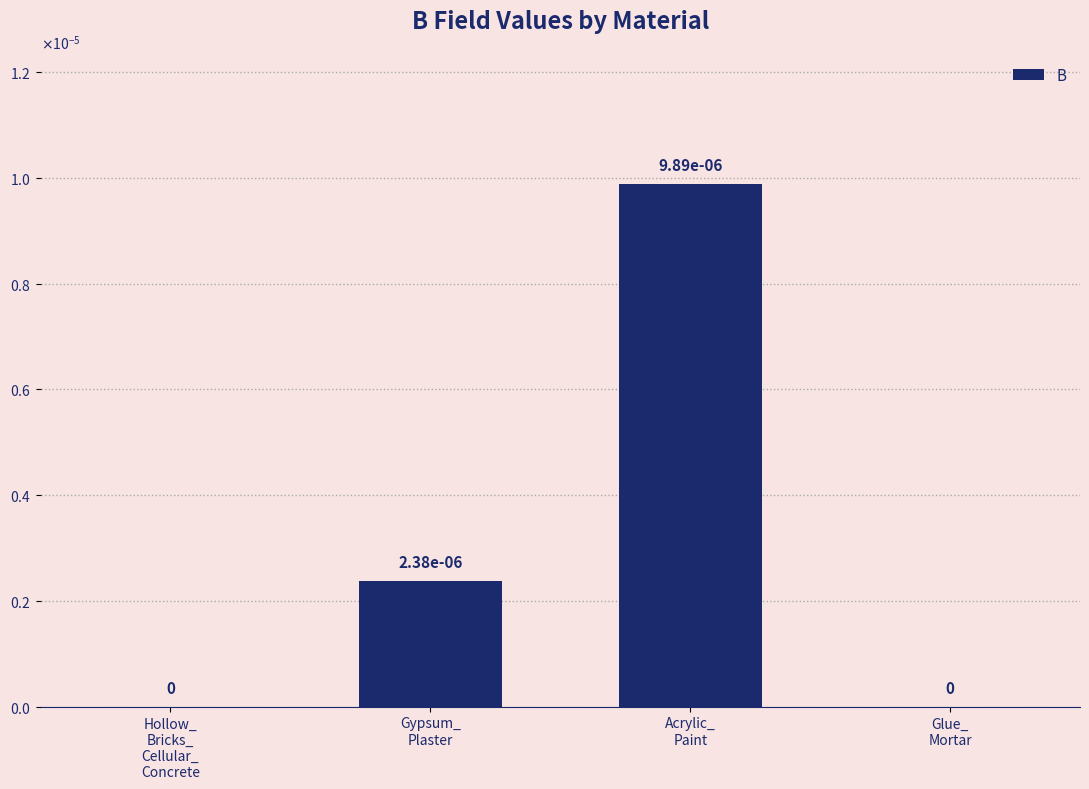

Are the bars horizontal?

No